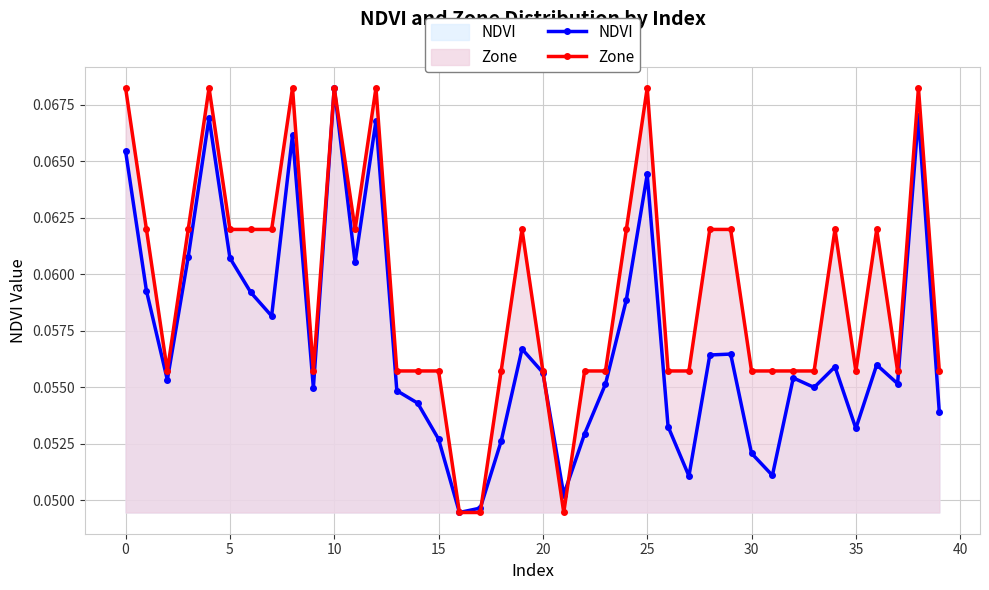

At which label is NDVI closest to 0?

16